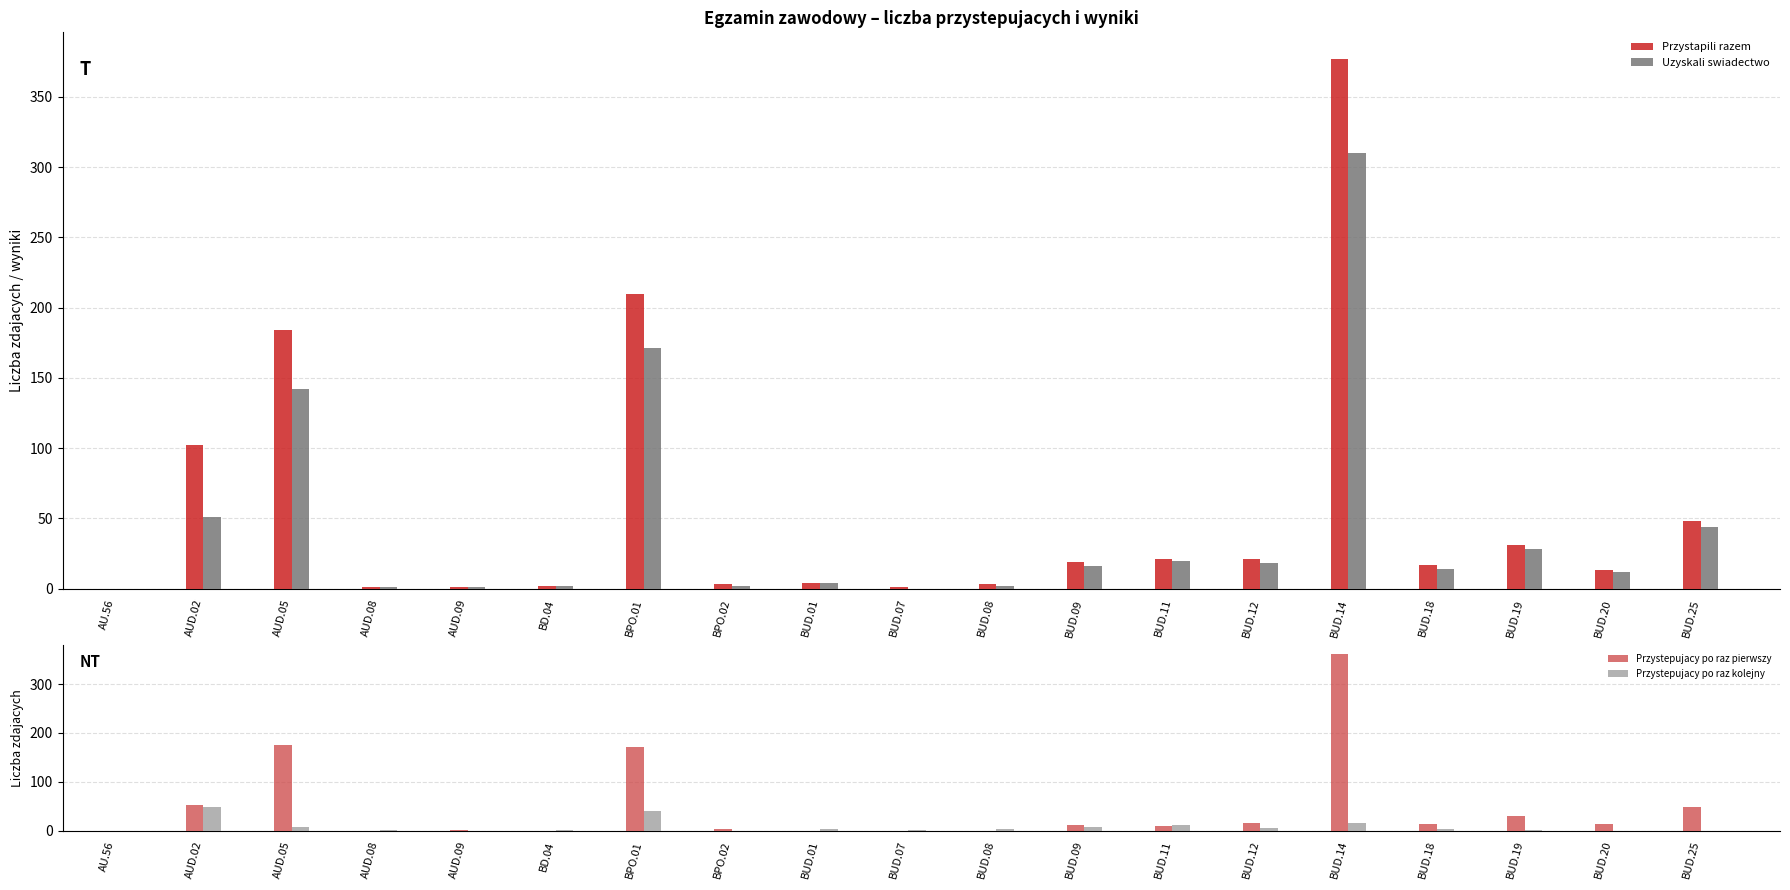

Between AUD.08 and BUD.07, which series saw the biggest shift?

Uzyskali swiadectwo